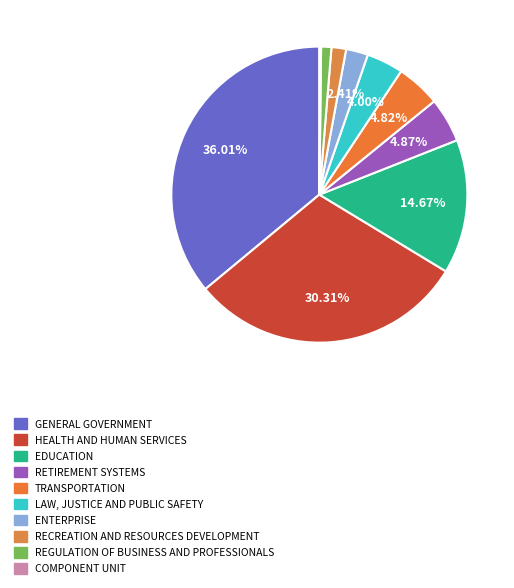

What is the total percentage of REGULATION OF BUSINESS AND PROFESSIONALS and TRANSPORTATION?

5.9%